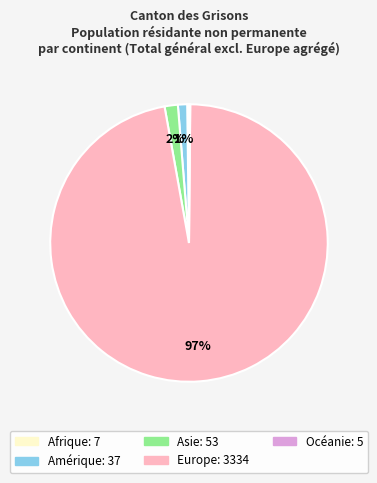

To the nearest percent, what is the difference between the largest and smallest slice percentages?

97%